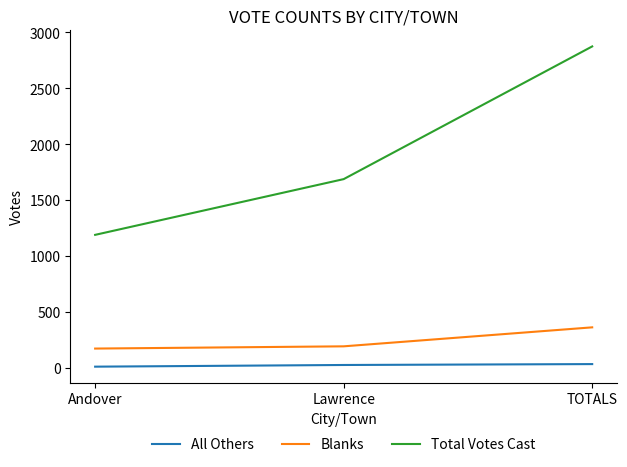

What is the difference between the highest and lowest values at TOTALS?

2844